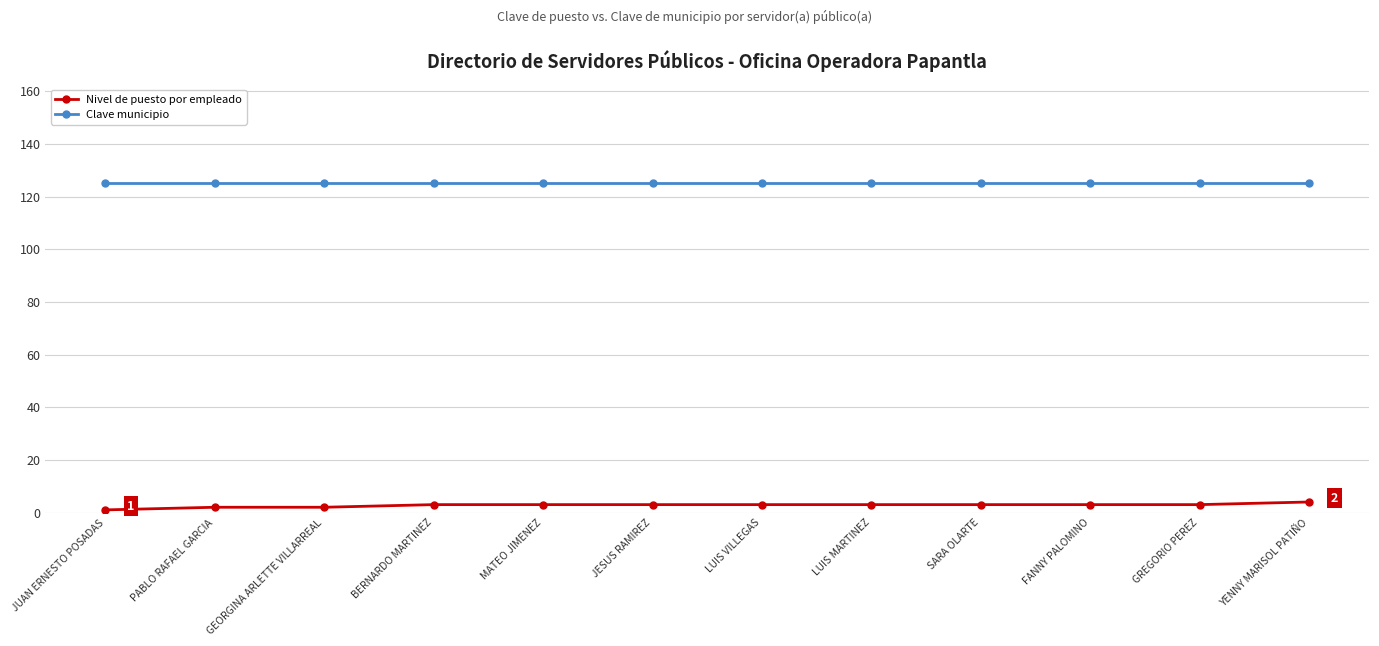

What is the maximum value for Nivel de puesto por empleado?

4